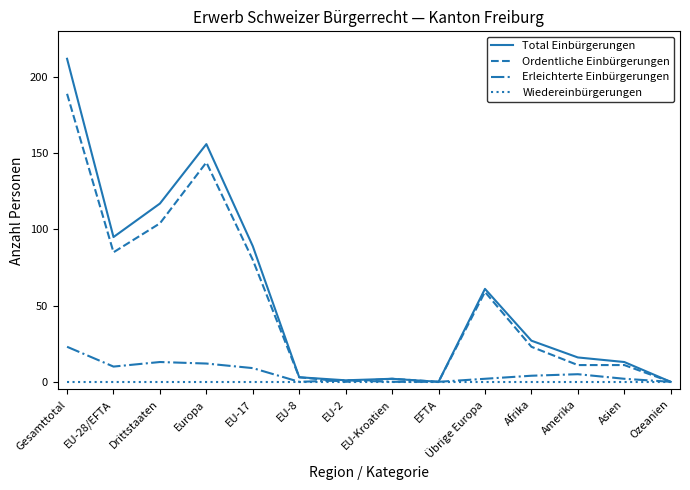

What is the total value across all series at EU-17?

178